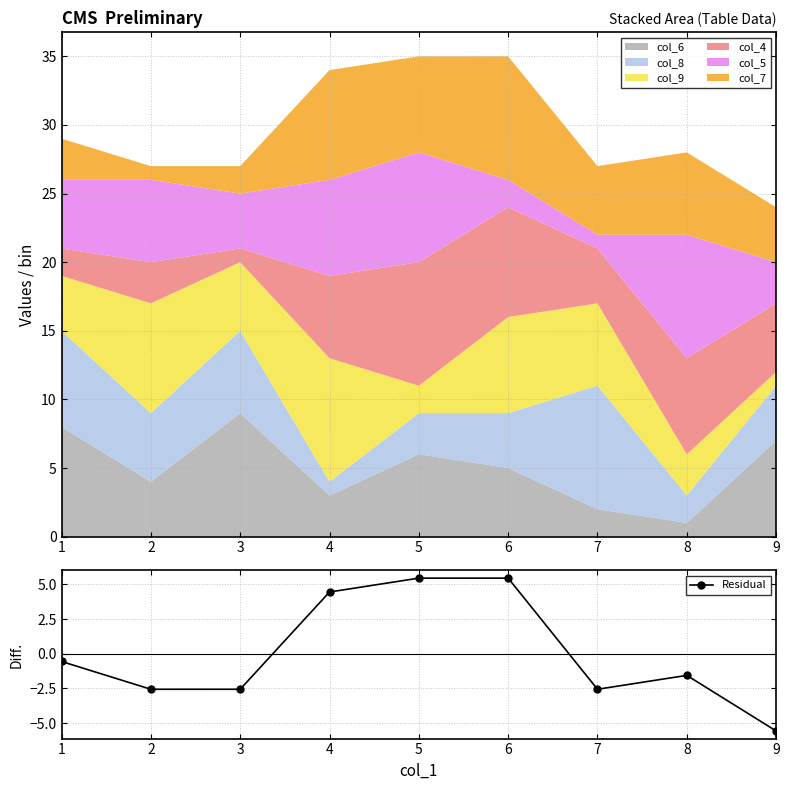

Which label corresponds to the smallest value in the chart?

9